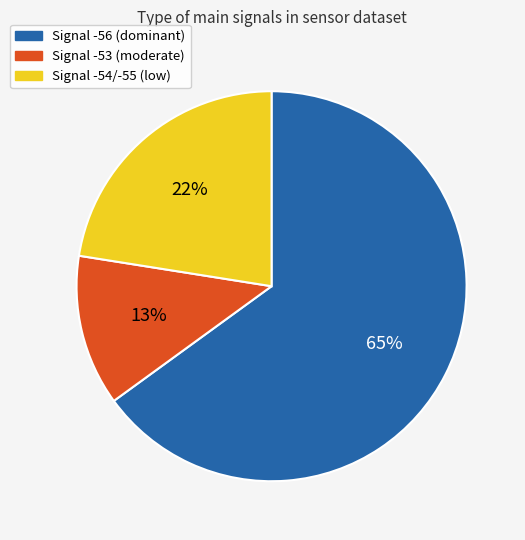

To the nearest percent, what is the average slice percentage?

33%